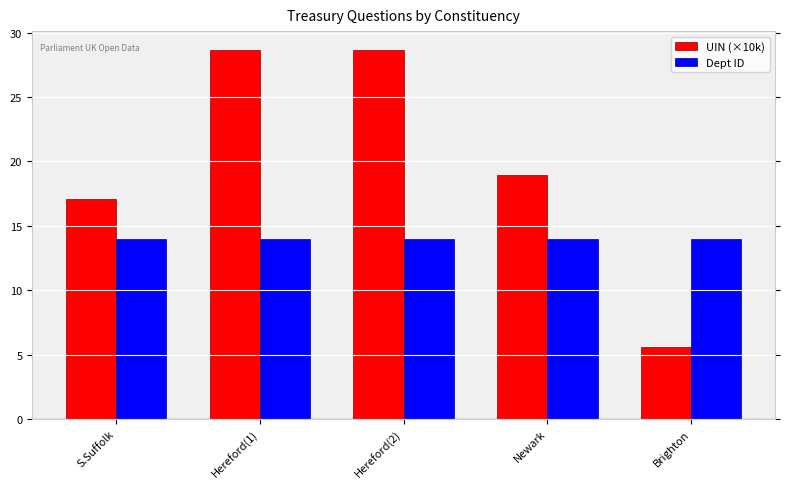

At which label is UIN (×10k) closest to 17?

S.Suffolk